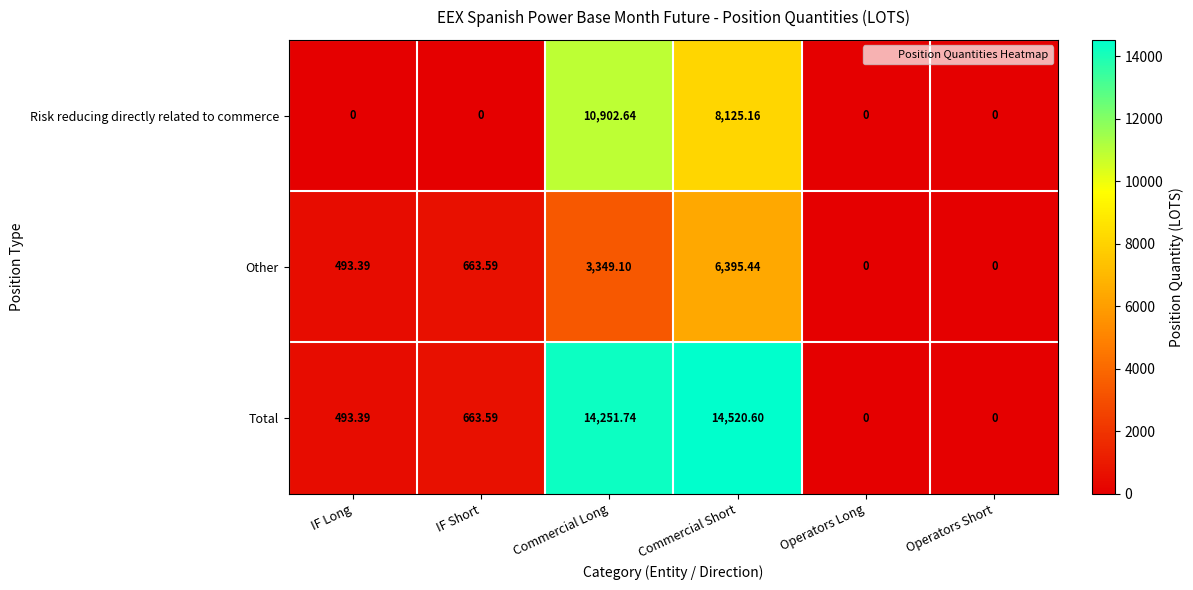

Which series changed the most between IF Short and Commercial Short?

Total